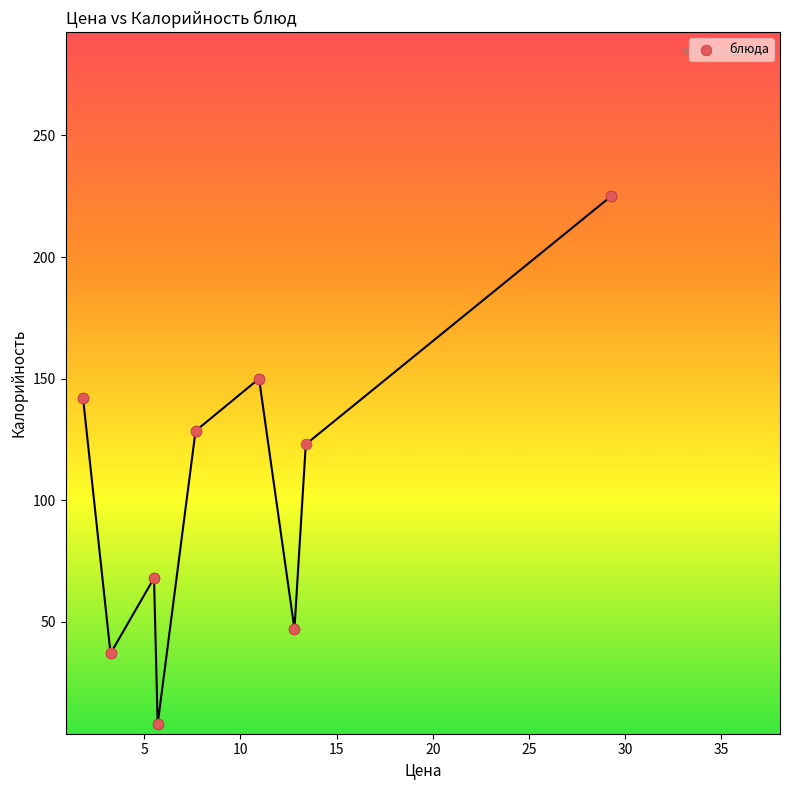

What Y value in the scatter plot is closest to 116?

123.0